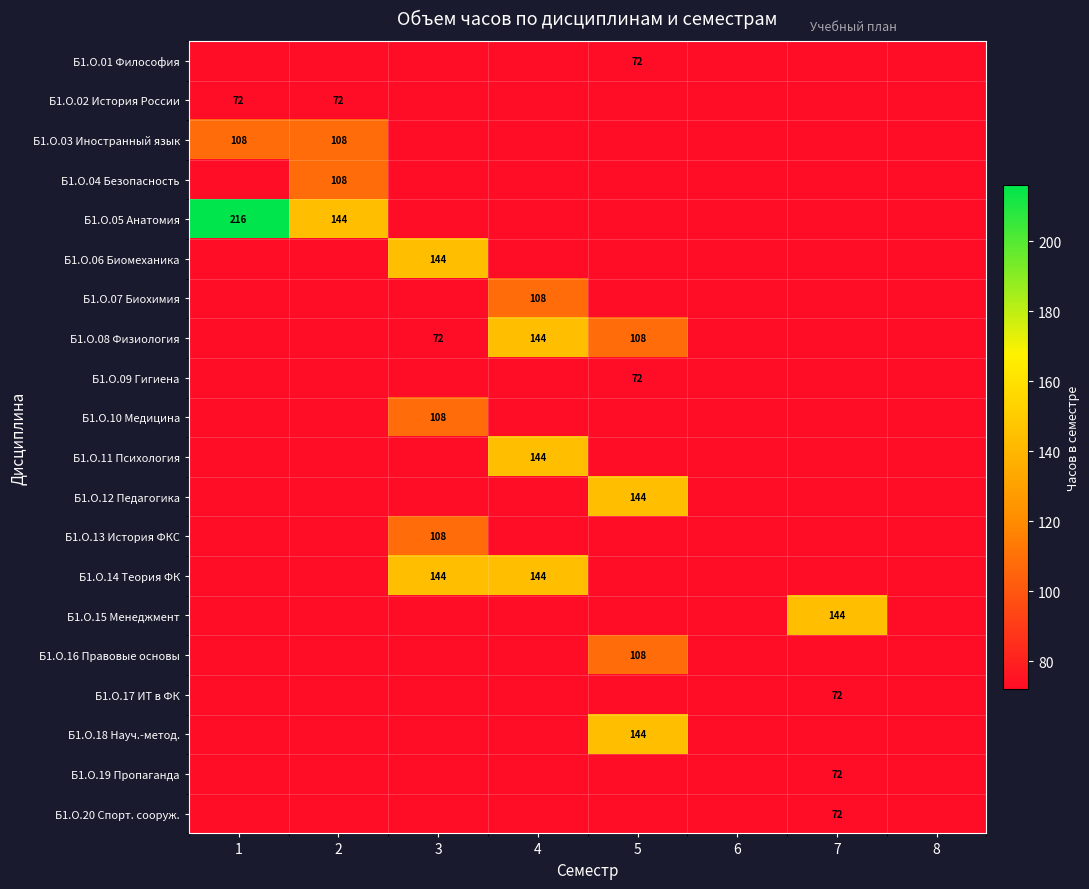

Which series has the largest range (max minus min)?

Б1.О.05 Анатомия